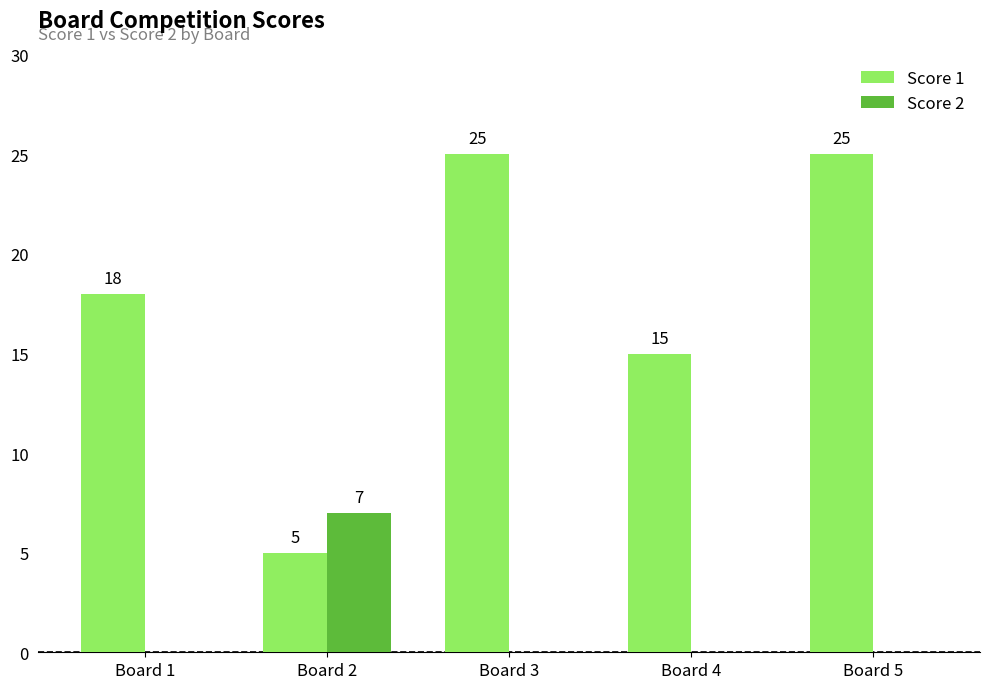

Reading right to left, transcribe all the data shown in this chart.

Score 1: 25	15	25	5	18
Score 2: 0	0	0	7	0